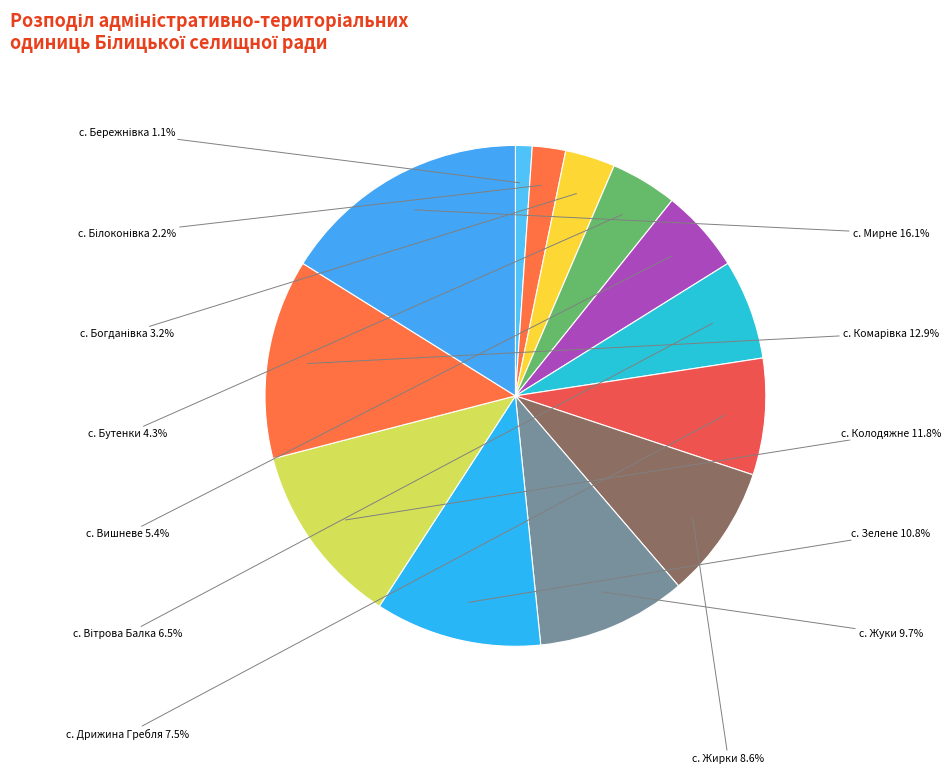

Is there a majority slice in this chart?

No